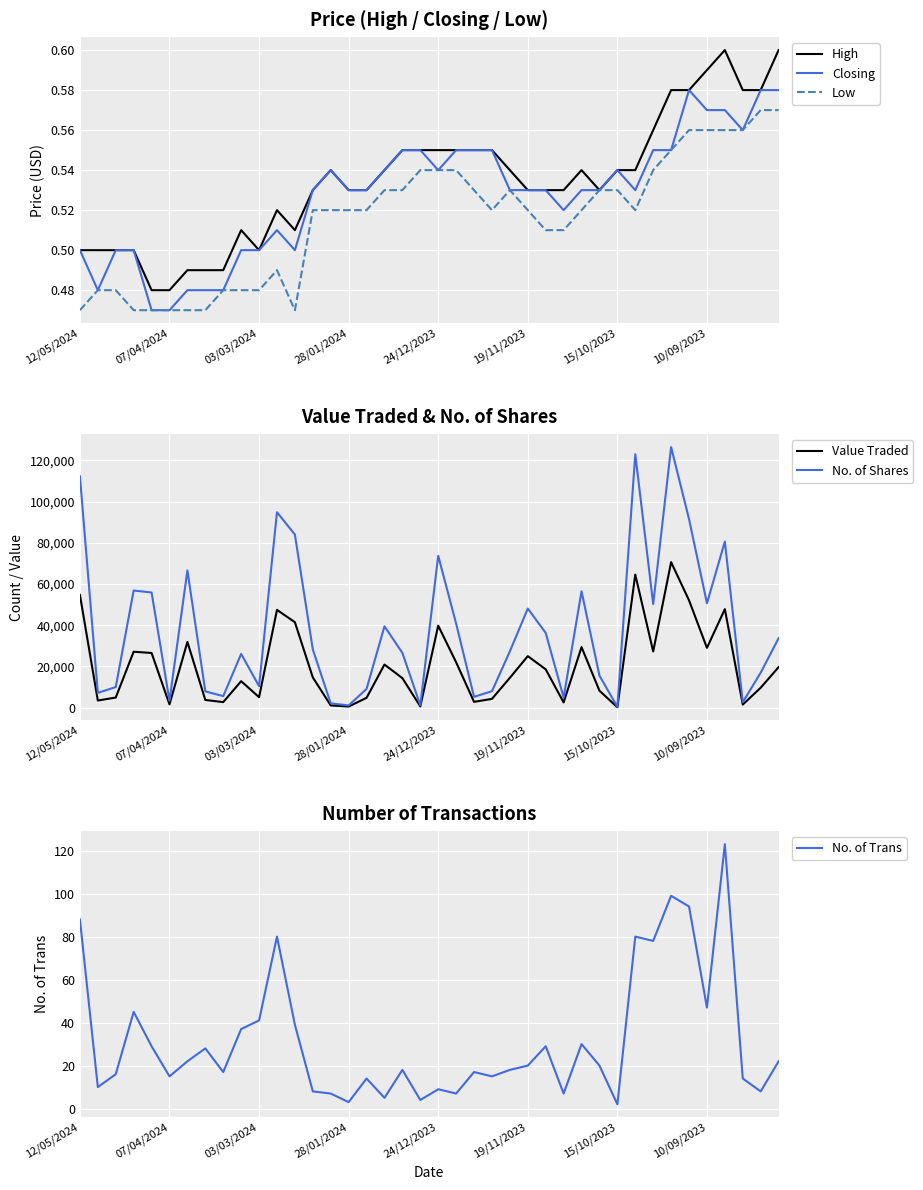

What is the total value across all series at 11?

142421.5